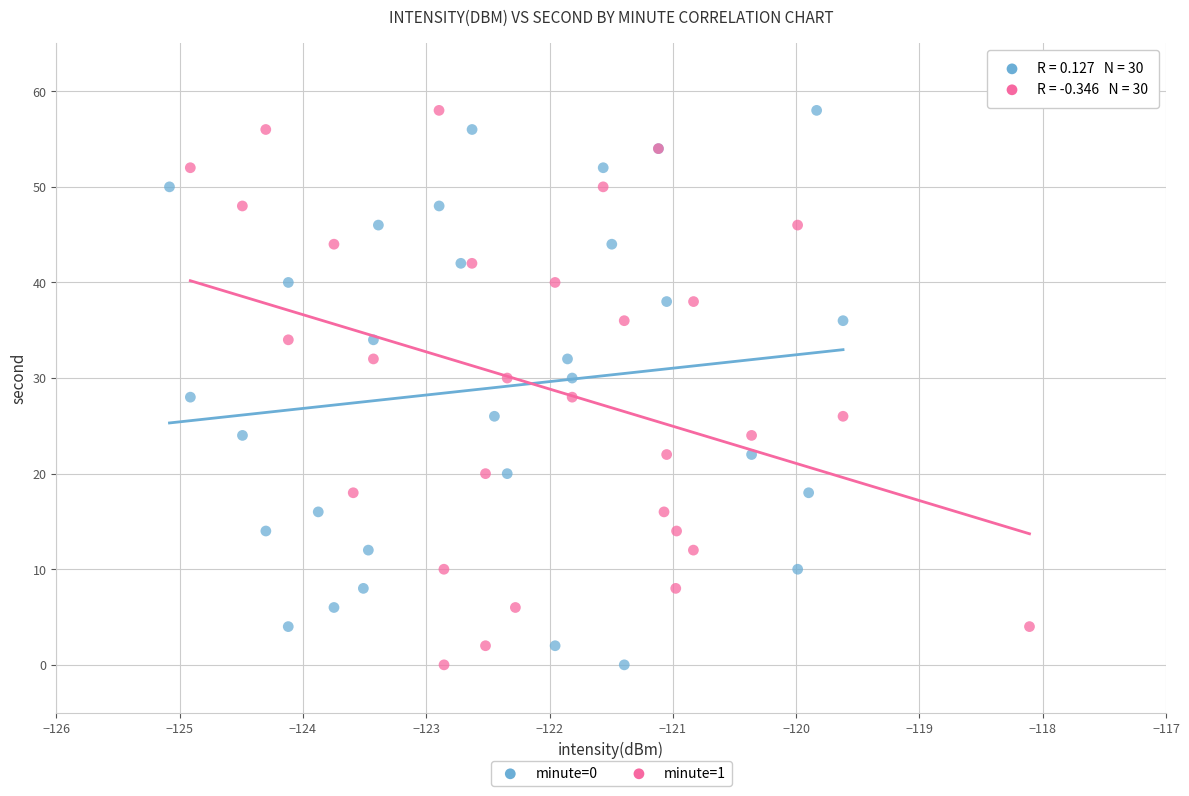

What are all the series names shown in the legend?

minute=0, minute=1